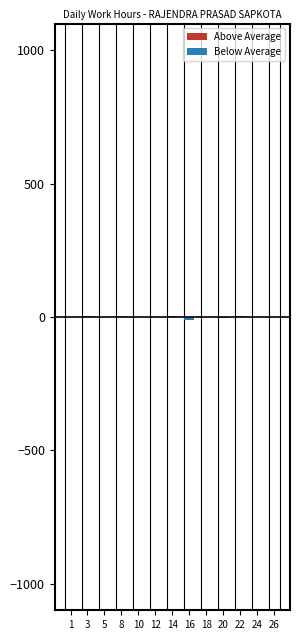

List the labels in order of Above Average value, smallest first.

1, 5, 12, 16, 20, 24, 26, 10, 18, 3, 14, 8, 22